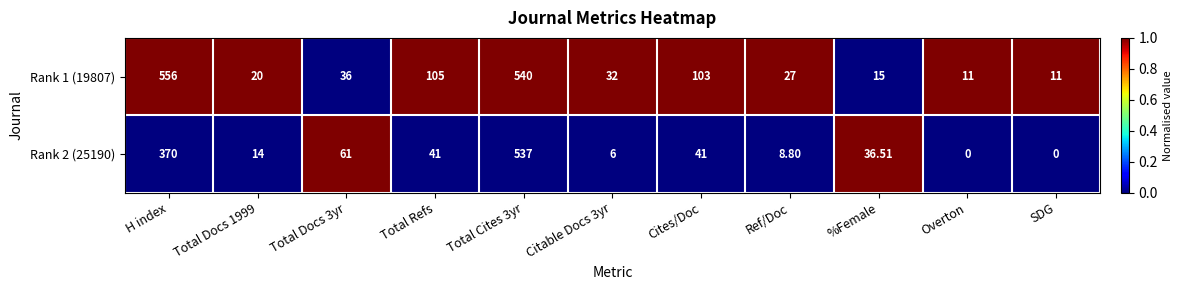

What is the greatest value displayed?

556.0